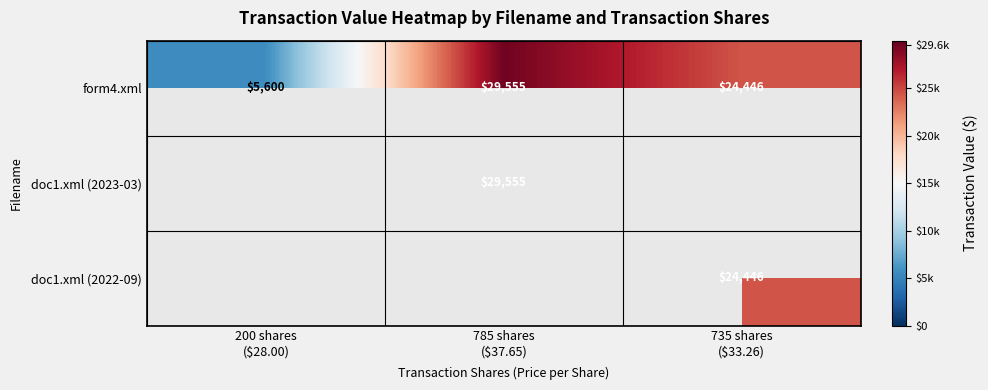

What is the minimum value for form4.xml?

5600